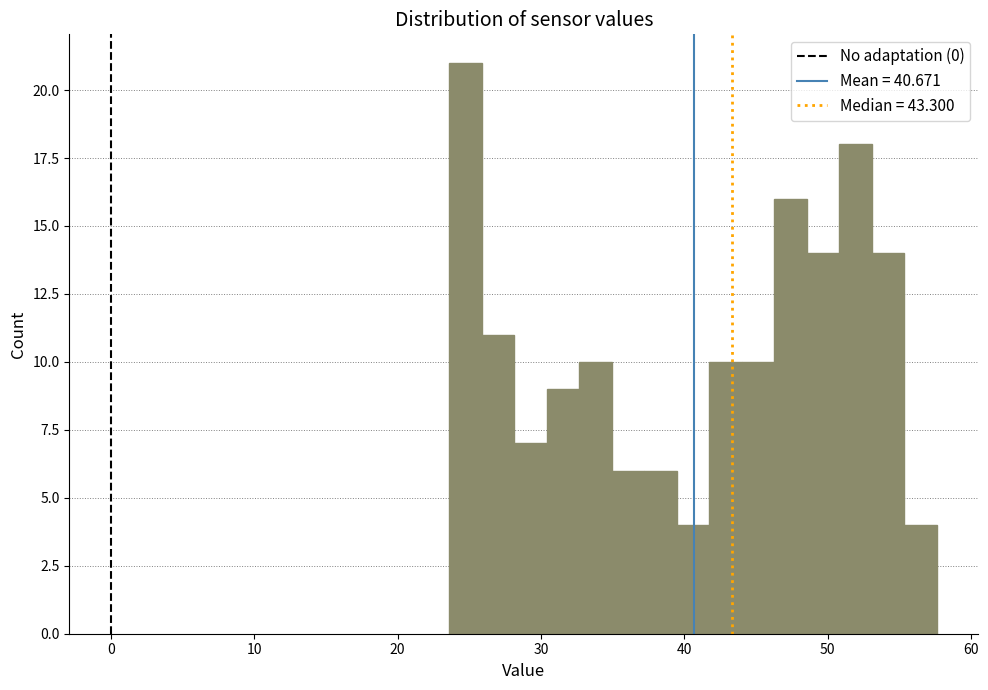

Read against the x-axis, roughly where is the centre of the tallest bar?

25